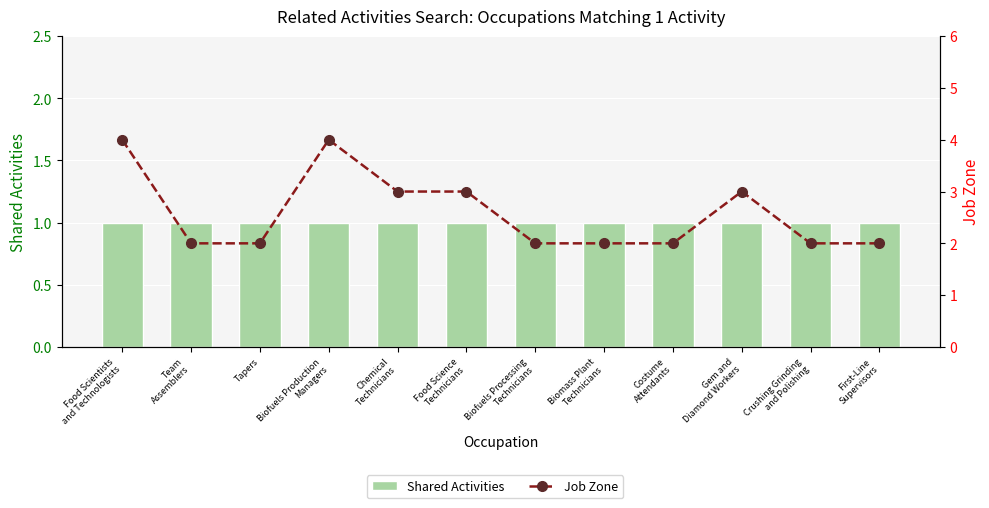

What position from the left is Biofuels Processing
Technicians?

7